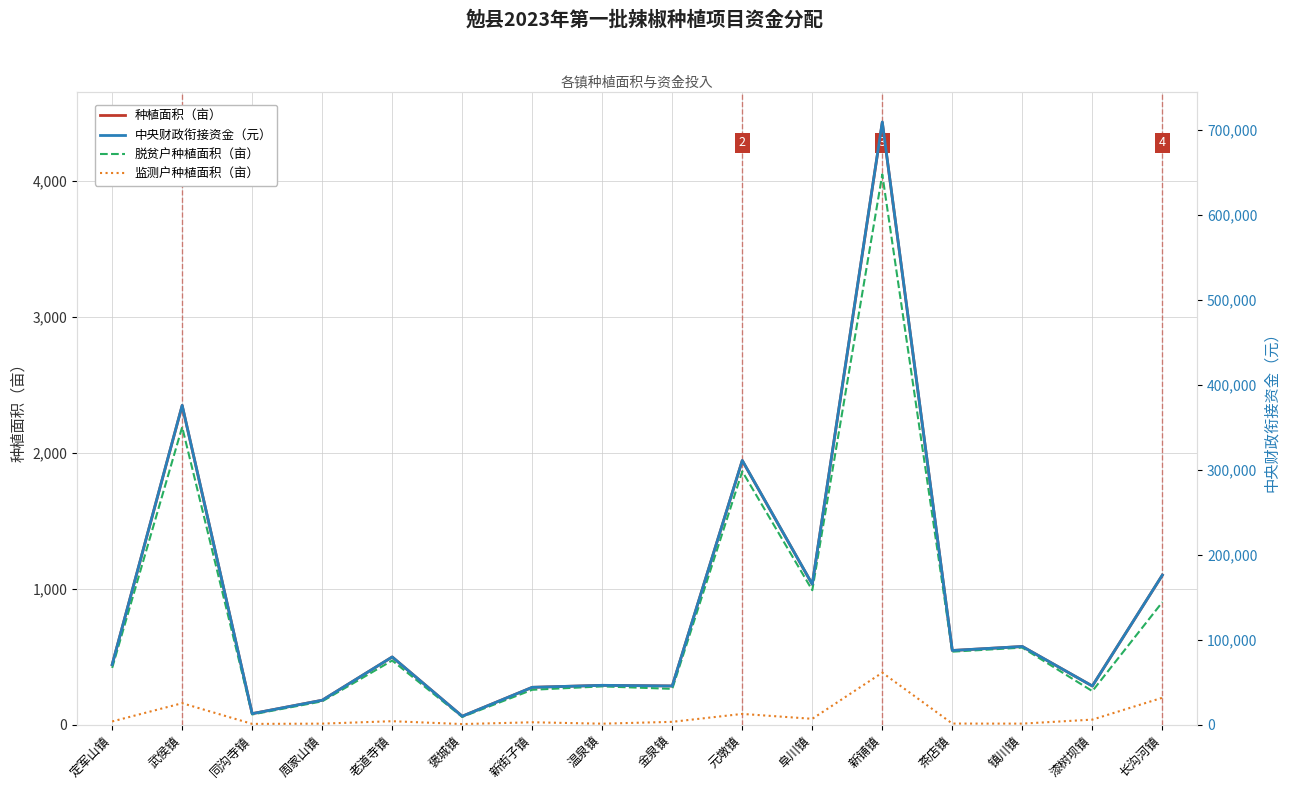

Which series changed the most between 同沟寺镇 and 新铺镇?

中央财政衔接资金（元）